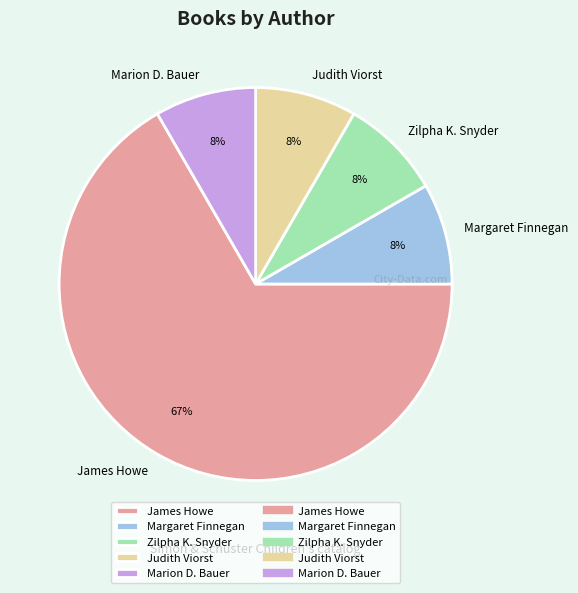

The James Howe slice represents 67% of the pie. True or false?

True